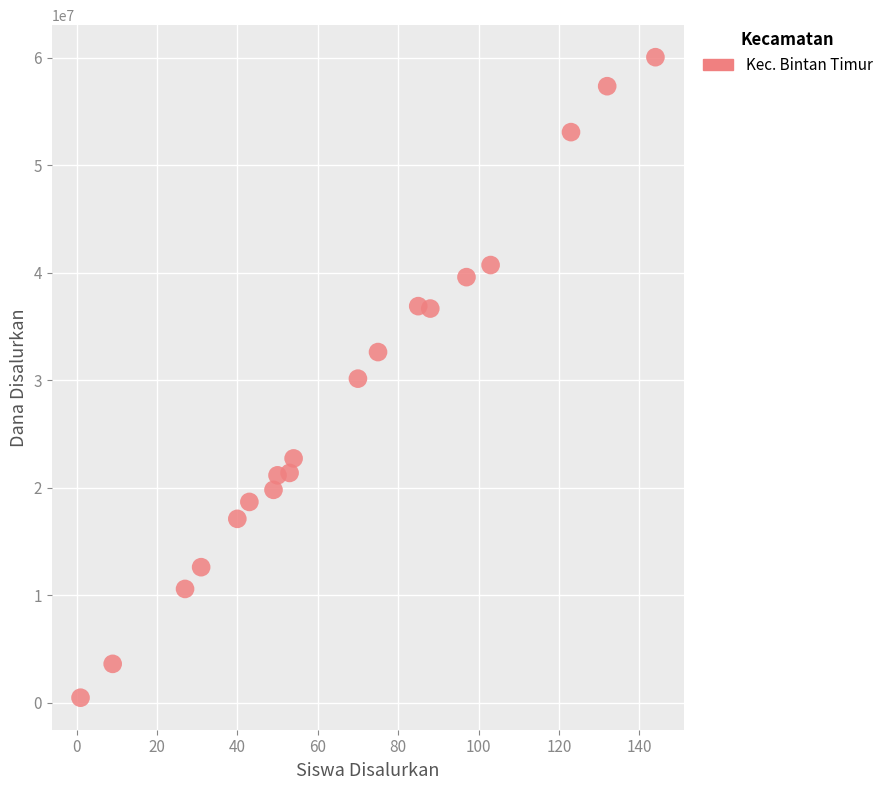

What is the range of Y values (max minus min)?

59625000